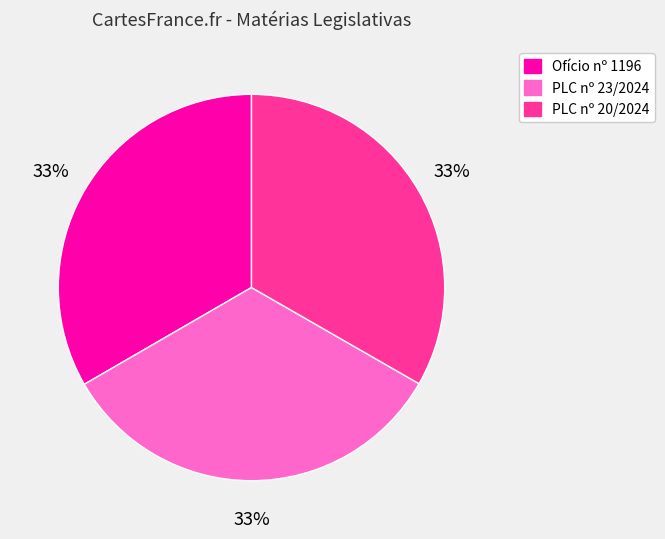

To the nearest percent, what is the average slice percentage?

33%